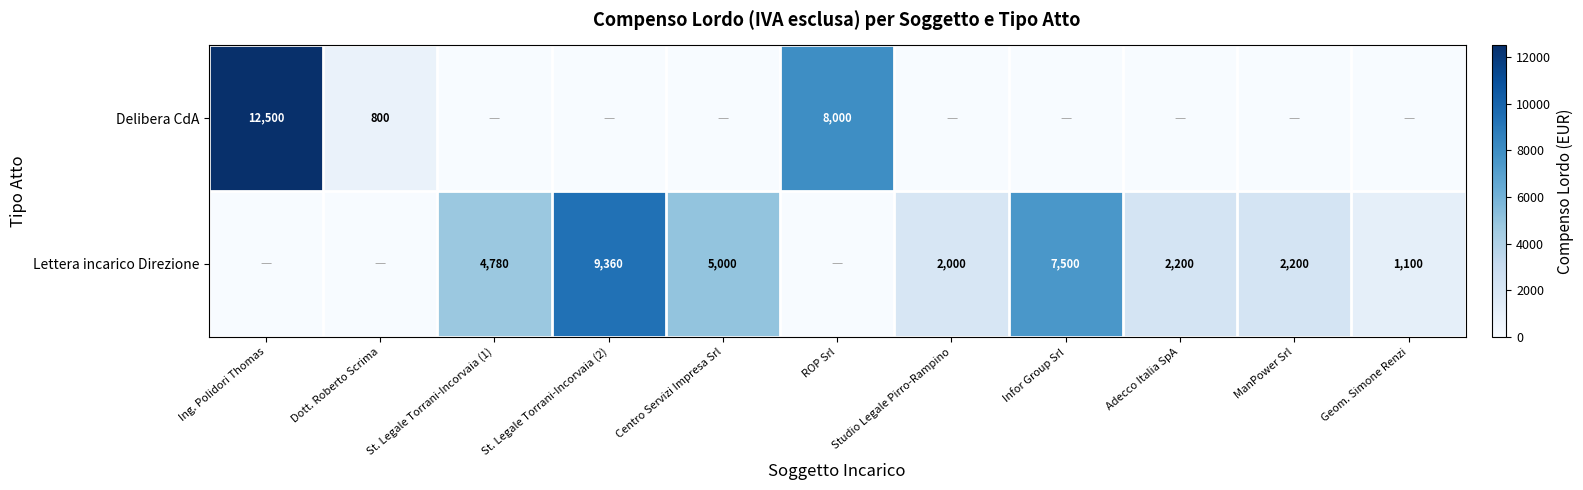

The Lettera incarico Direzione series shows 1100 at Geom. Simone Renzi. True or false?

True